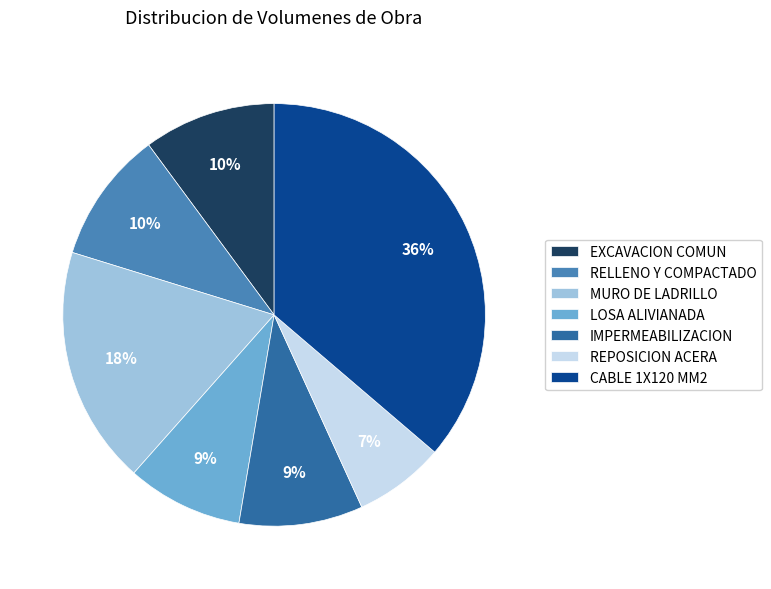

Is it true that IMPERMEABILIZACION is 3% of the pie?

False